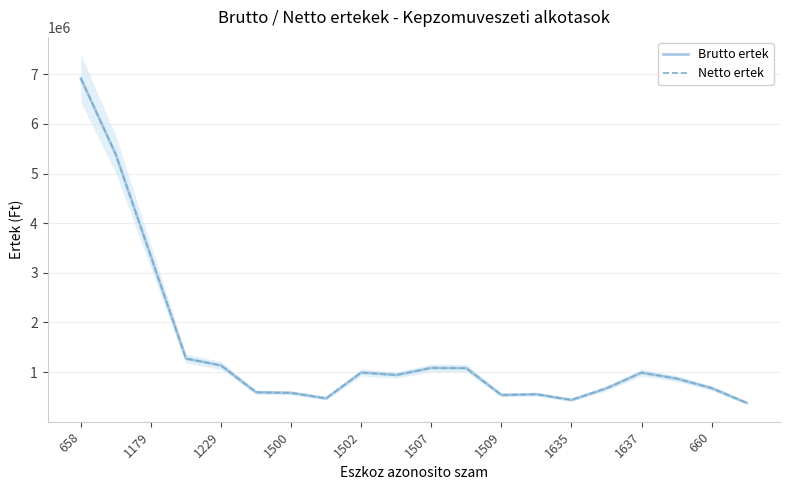

What is the total value across all series at 1500?

1165000.0